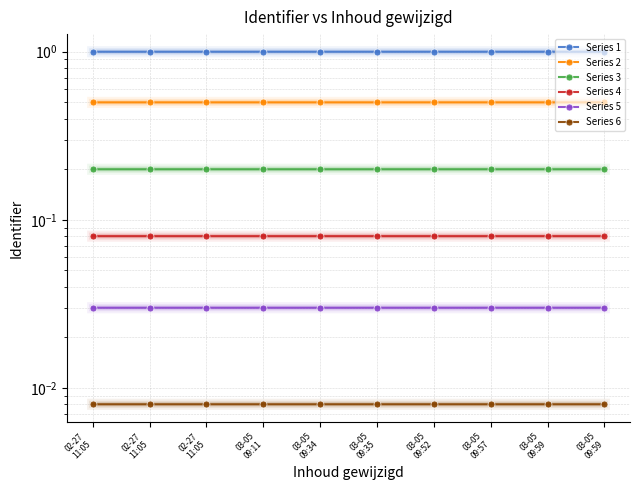

True or false: Series 4 has a value of 0.0 at 03-05
09:57.

False